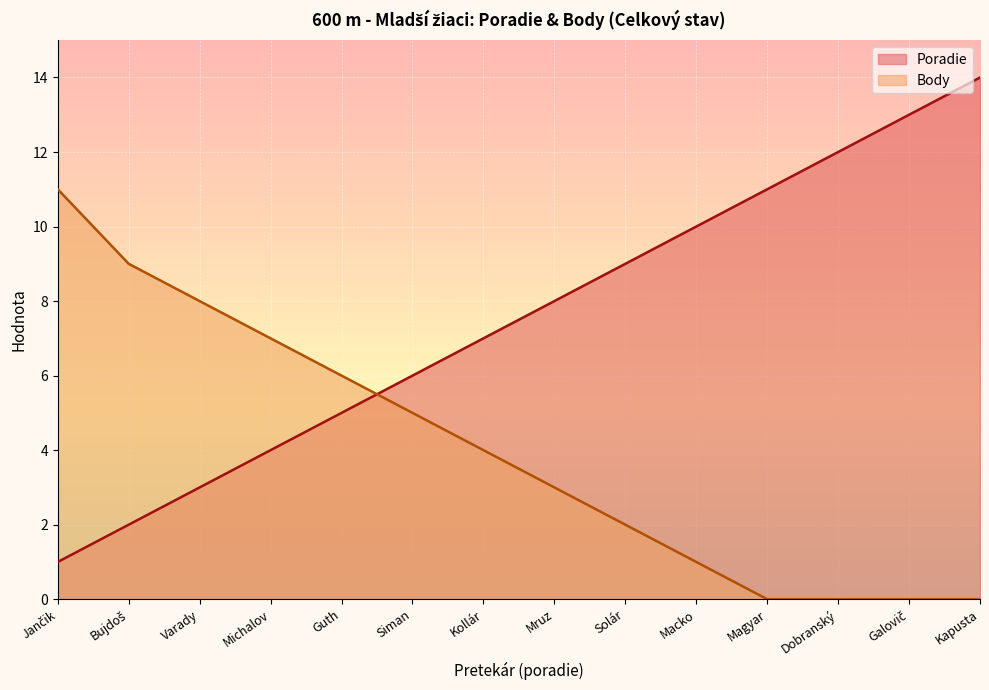

Between Varady and Magyar, which series saw the biggest shift?

Poradie